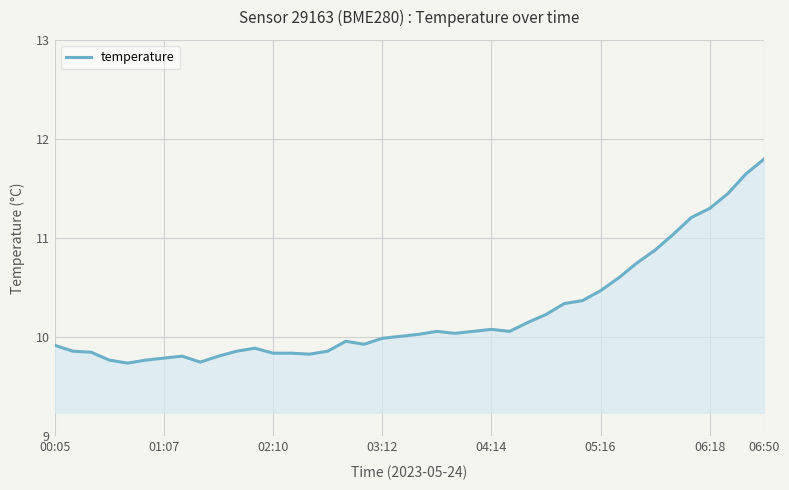

What is the maximum value shown in the chart?

11.8